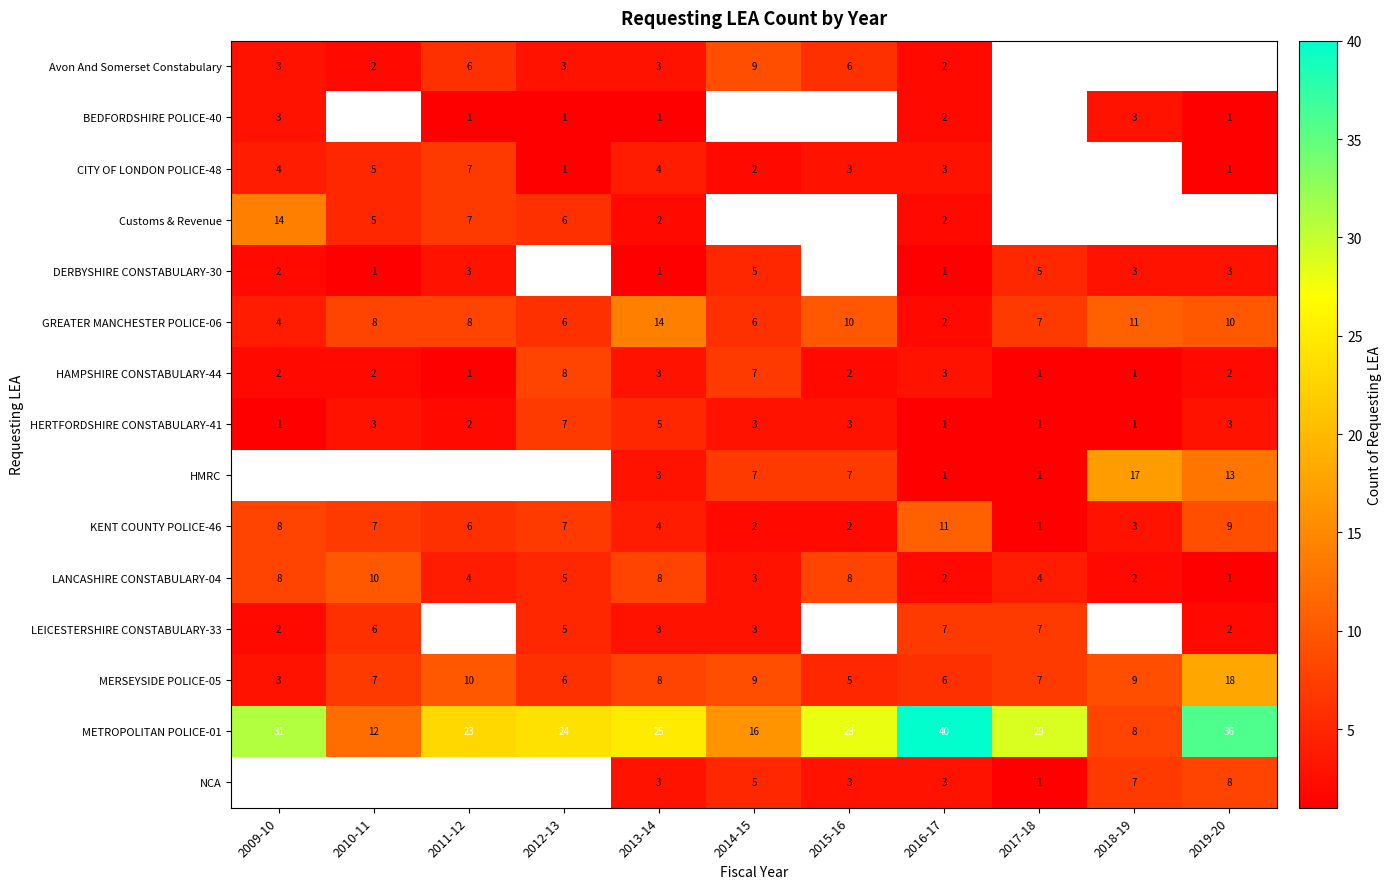

What is the spread (max minus min) of values at 2014-15?

14.0